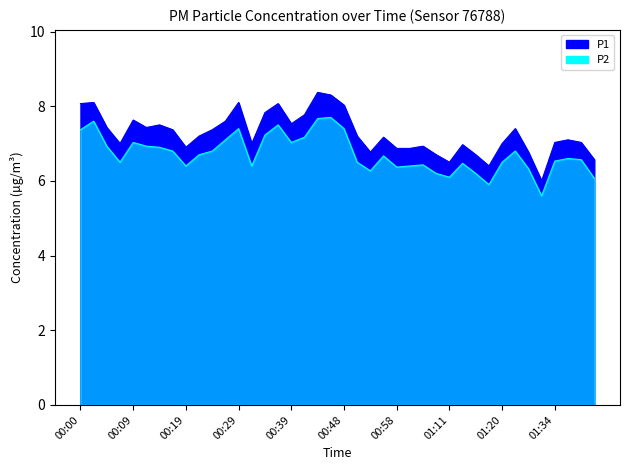

True or false: P1 and P2 intersect in this chart.

False